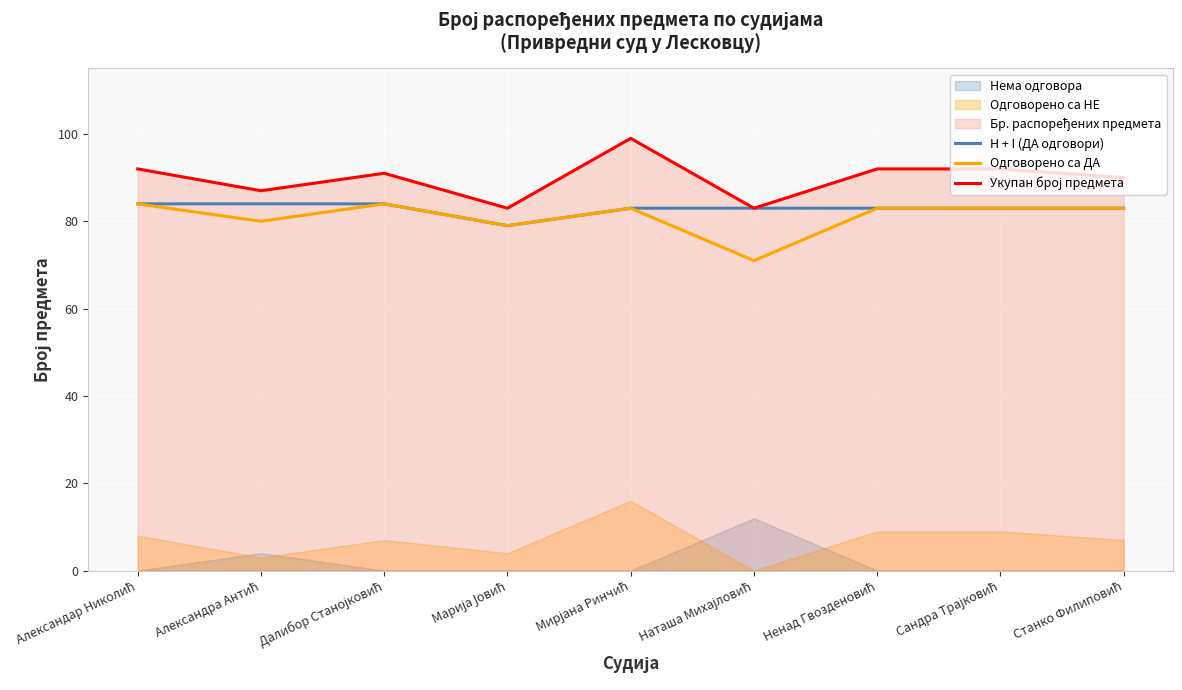

Which series changed the most between Александар Николић and Александра Антић?

Укупан број предмета